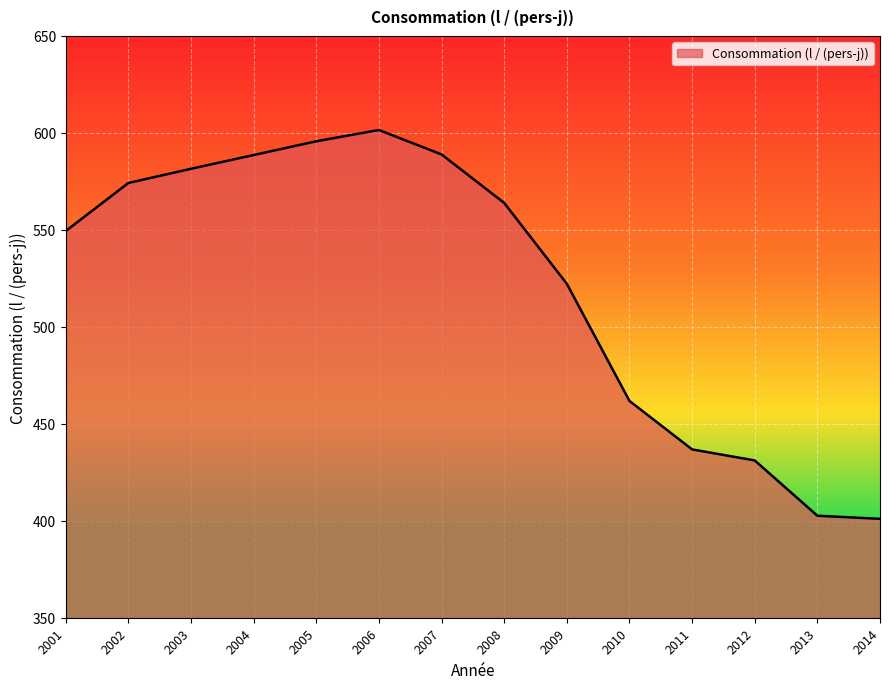

What is the minimum value shown in the chart?

401.0